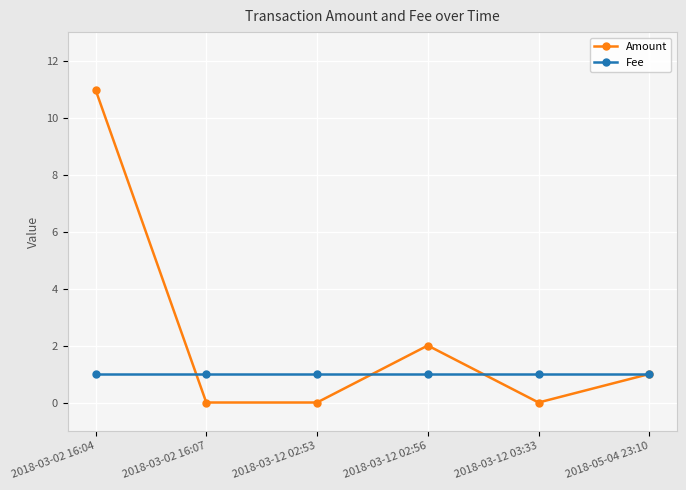

At which category does Amount reach its first local peak?

2018-03-12 02:56